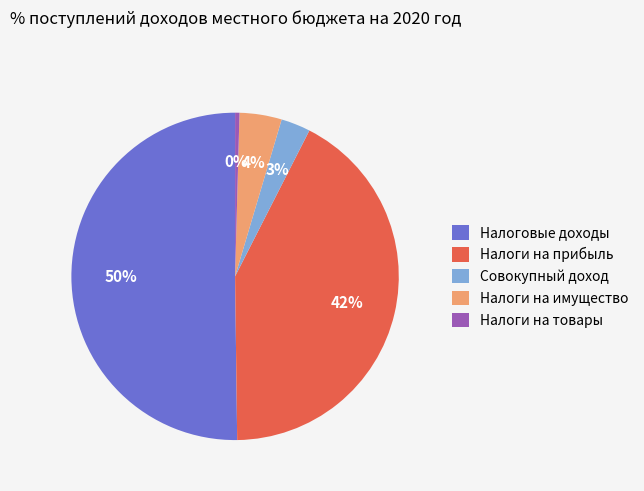

Count the number of slices in the pie.

5